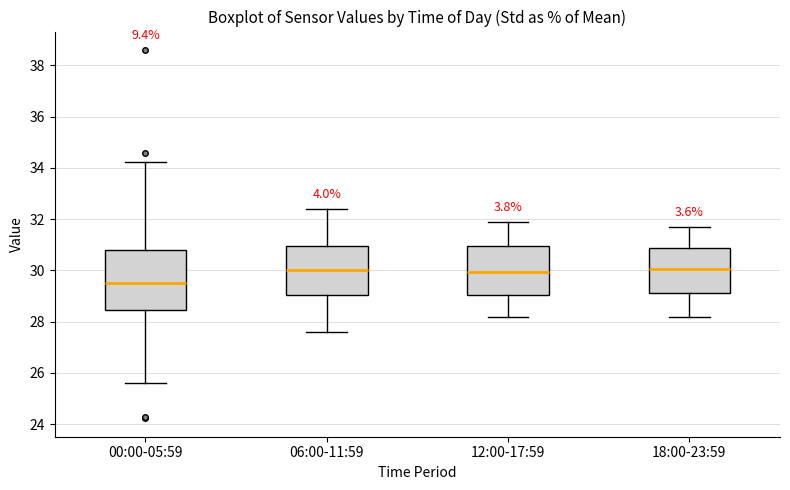

Reading left to right, read every box against the y-axis: the position of its median line, the range the box covers, and the ends of its whiskers. The values are not printed on the chart, so give them approximately, as read against the axis.

00:00-05:59: median 29.6, box 28.4 to 30.8, whiskers 25.6 to 34.2
06:00-11:59: median 30.0, box 29.0 to 31.0, whiskers 27.6 to 32.4
12:00-17:59: median 30.0, box 29.0 to 31.0, whiskers 28.2 to 32.0
18:00-23:59: median 30.0, box 29.2 to 30.8, whiskers 28.2 to 31.8